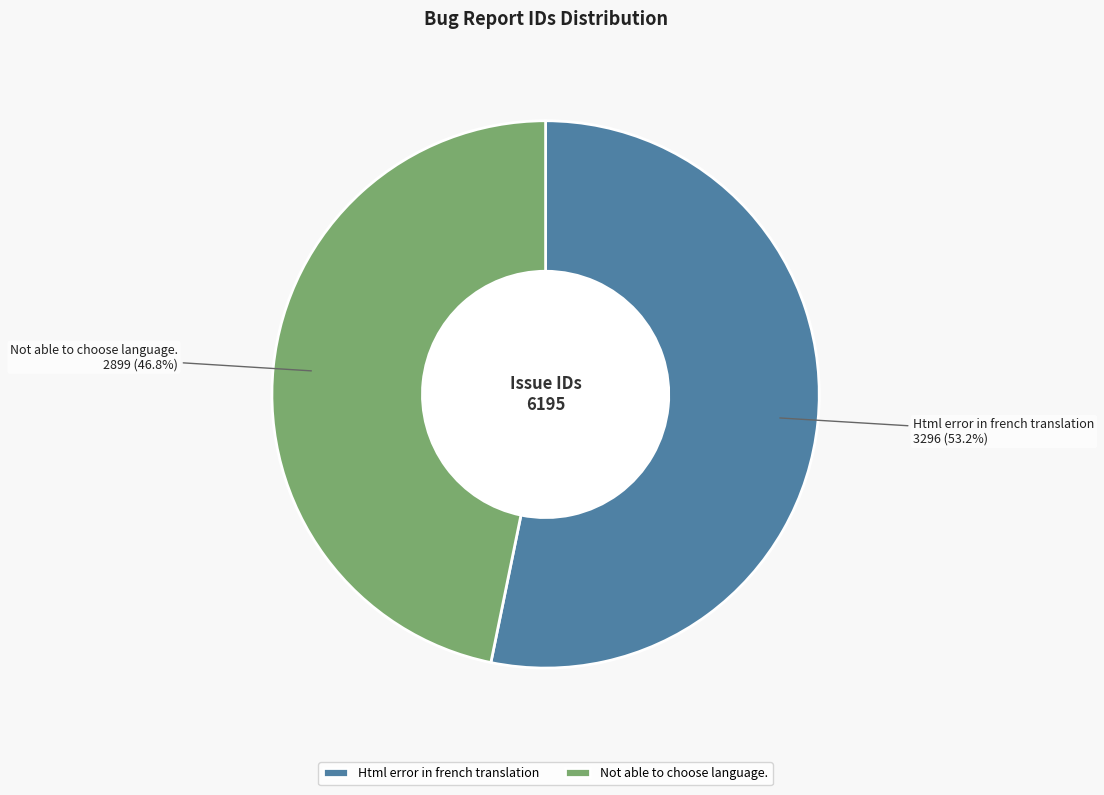

Which category has the smallest portion of the pie?

Not able to choose language.